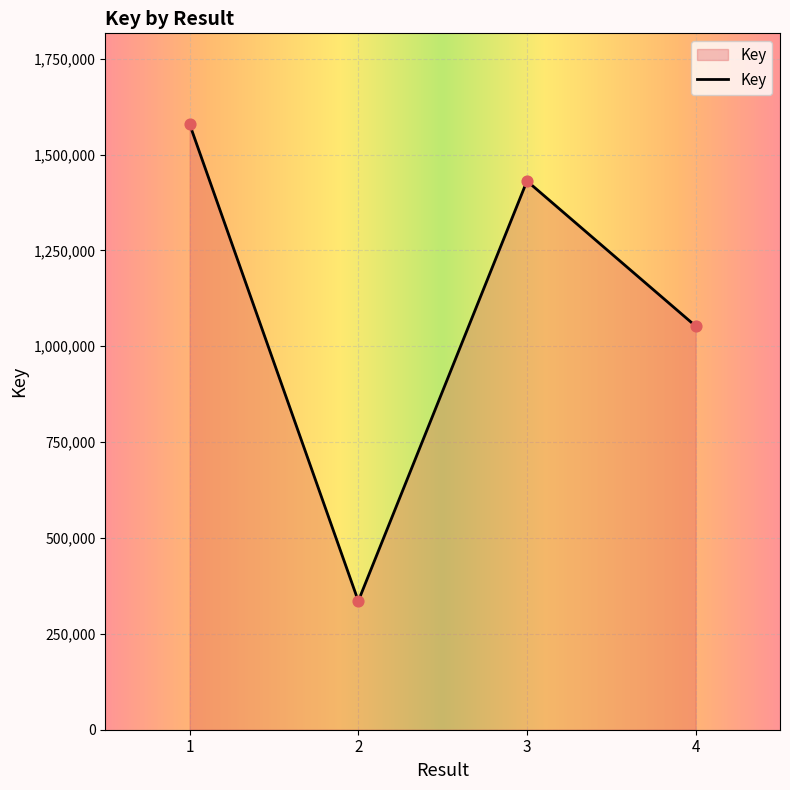

Approximately how many times larger is the value at 4 compared to 3?

0.7